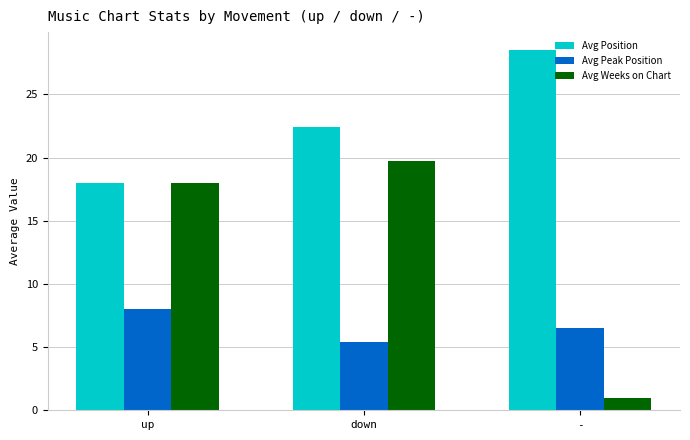

True or false: Avg Peak Position has a value of 6.5 at -.

True